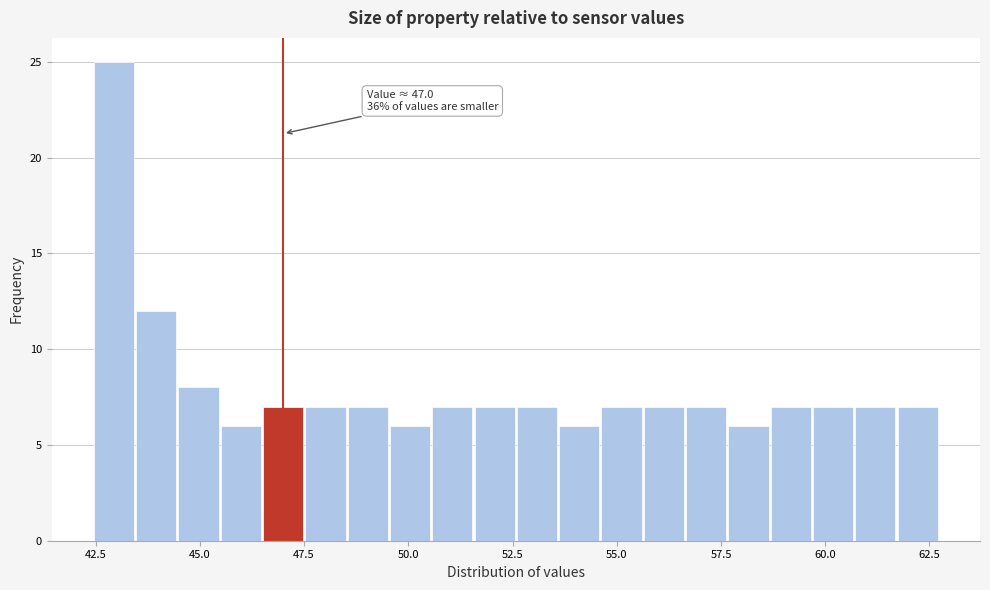

Read against the x-axis, roughly where is the centre of the tallest bar?

43.0